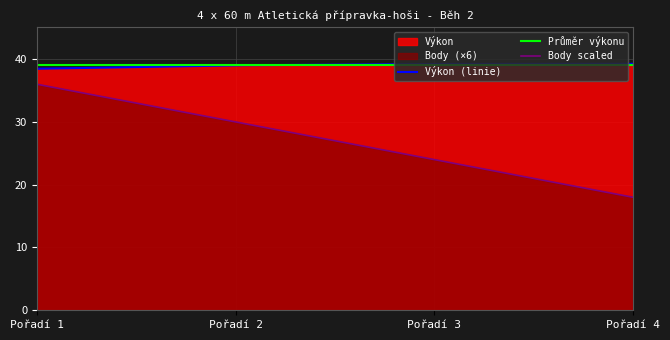

Where does the Výkon series first go above 39?

2